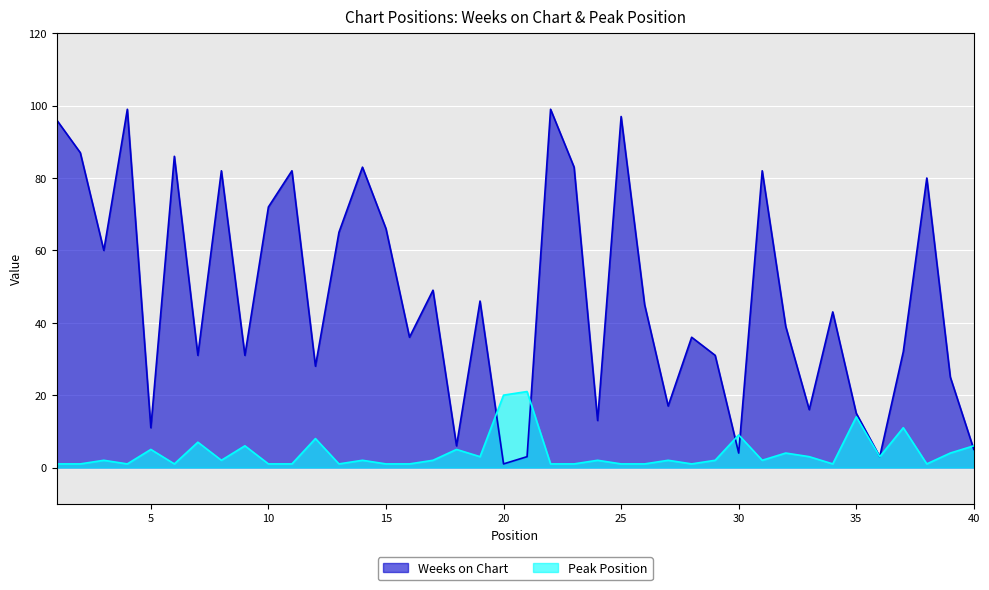

Which series changed the most between 19 and 31?

Weeks on Chart